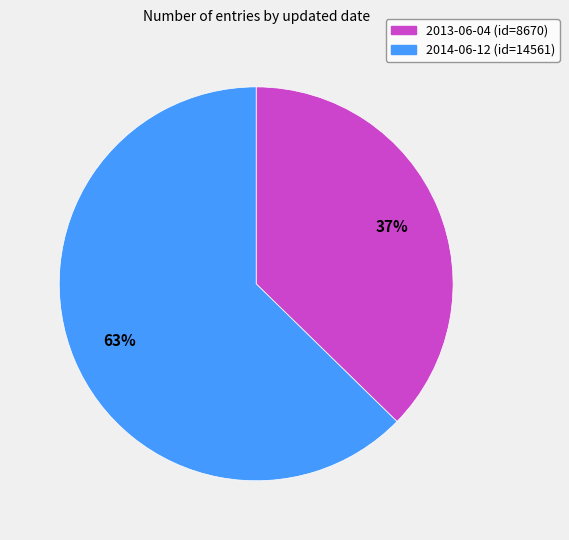

Which category accounts for the majority?

2014-06-12